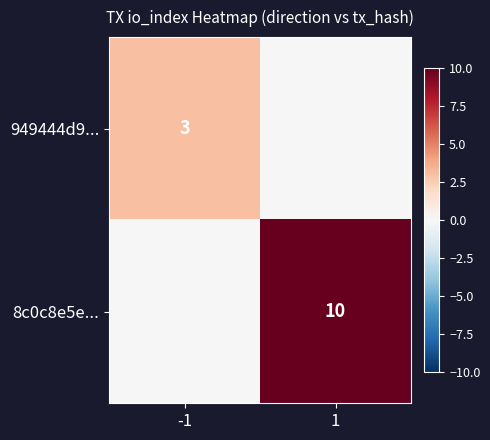

Is it true that 949444d9... equals 3 at -1?

True